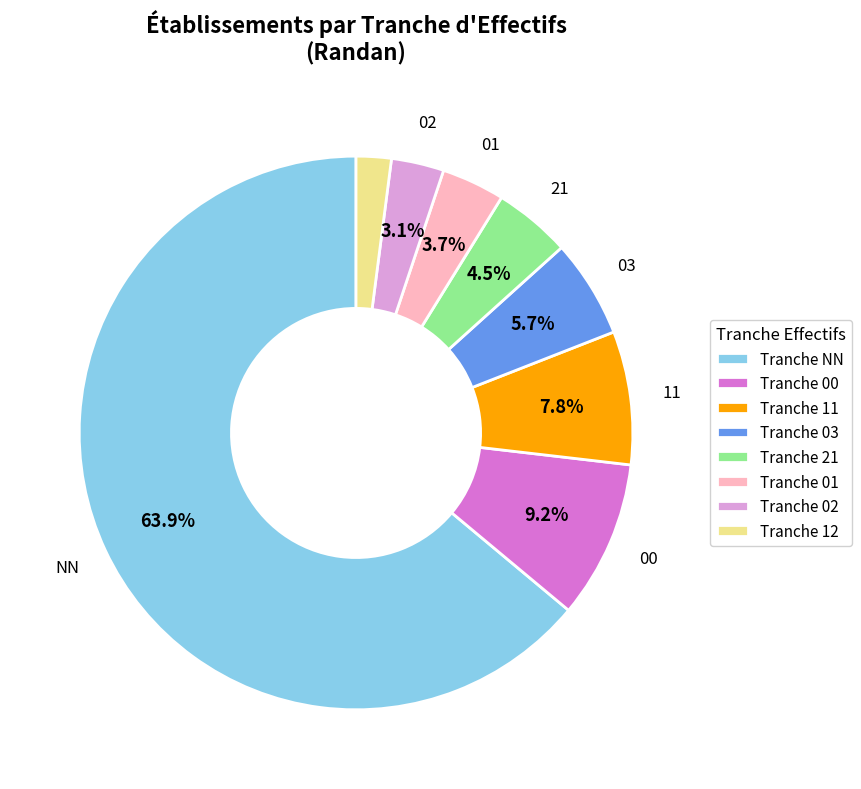

How many segments does this pie chart have?

8